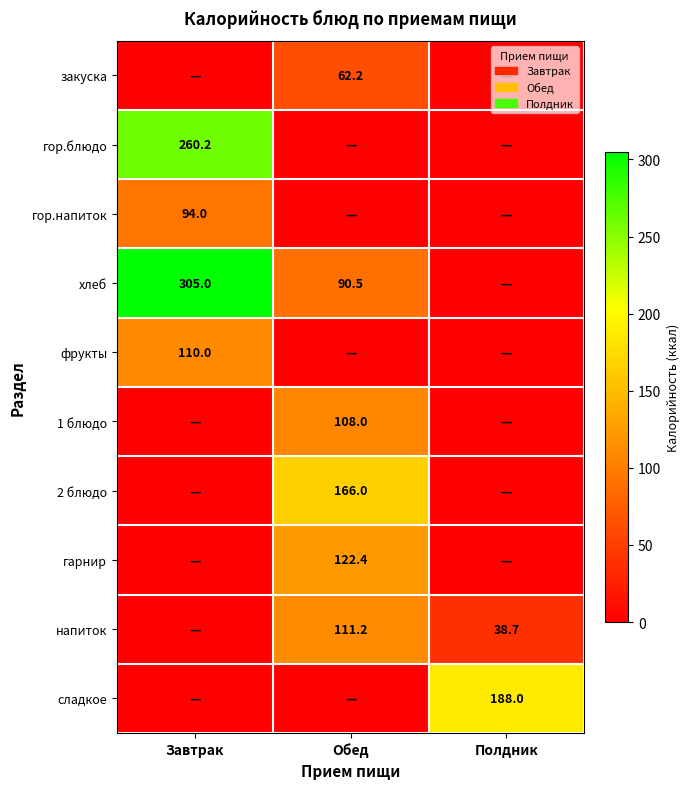

True or false: сладкое has a value of 188.0 at Полдник.

True